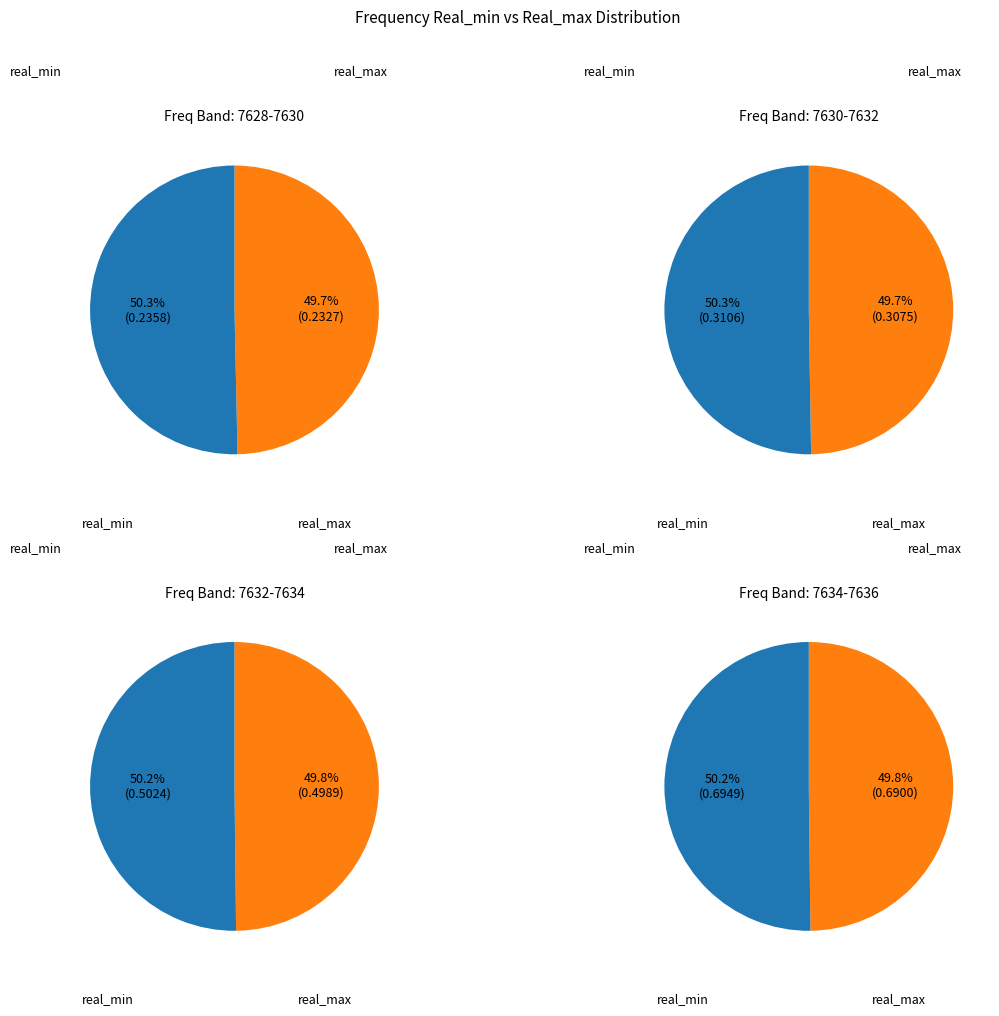

Which series changed the most between 7629.75 and 7637.25?

real_max